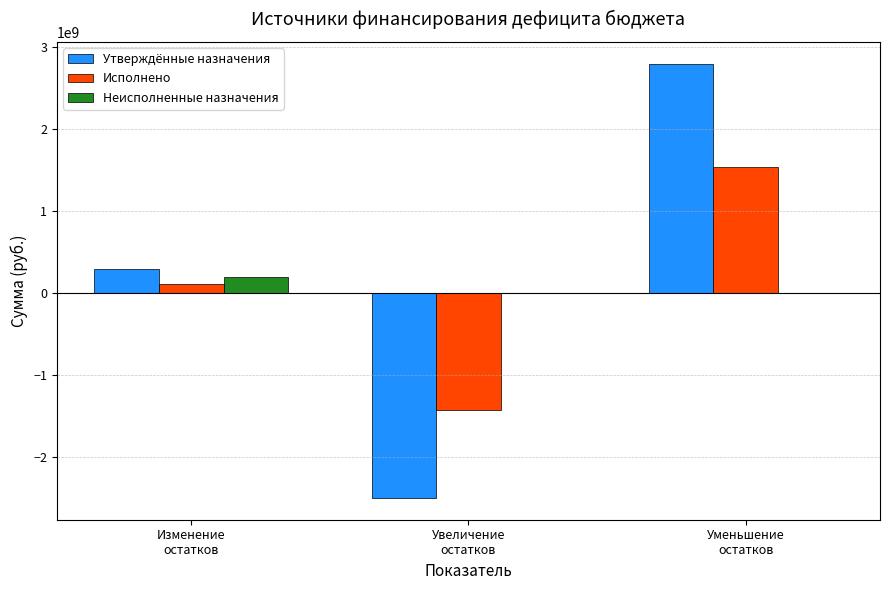

What is the spread (max minus min) of values at Увеличение
остатков?

2502217400.0